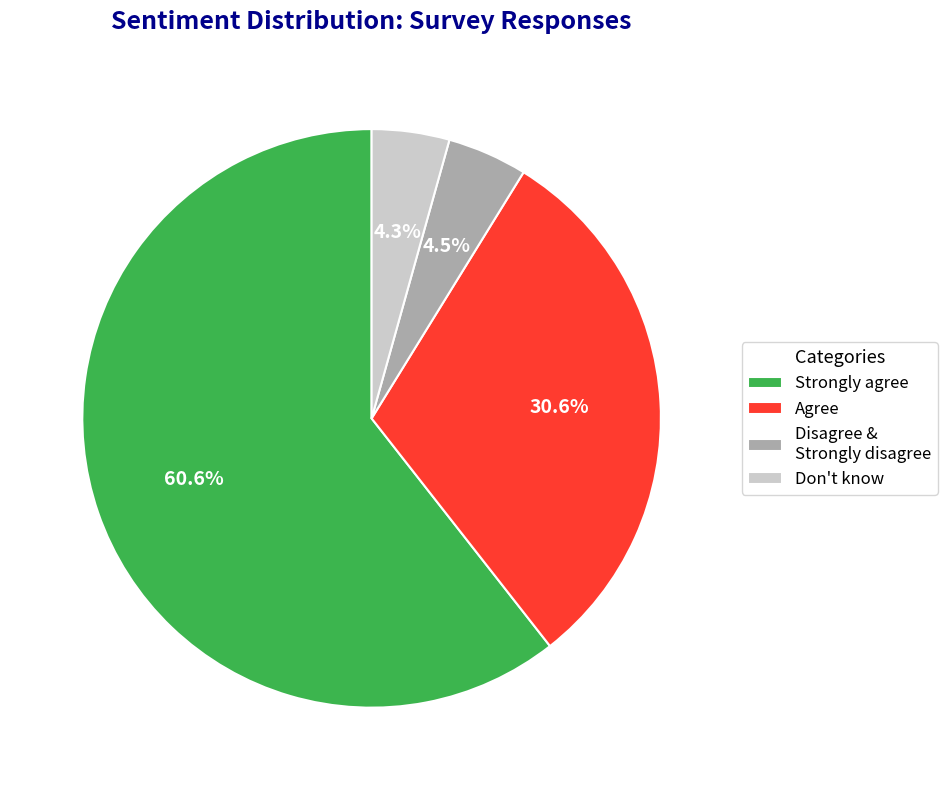

Combined, what portion of the pie is Don't know and Strongly agree?

64.9%